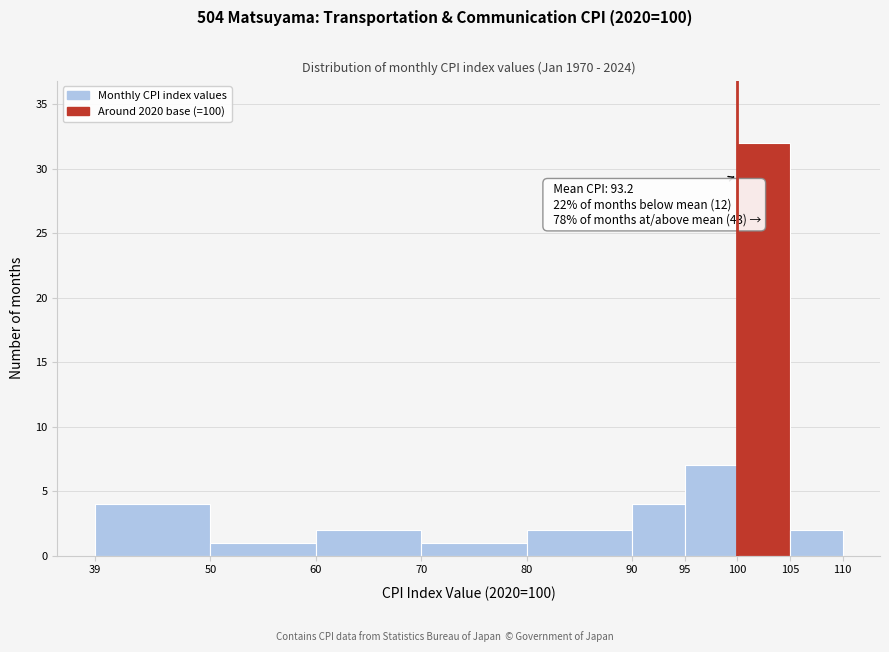

Which range on the x-axis has the tallest bar?

100 to 105